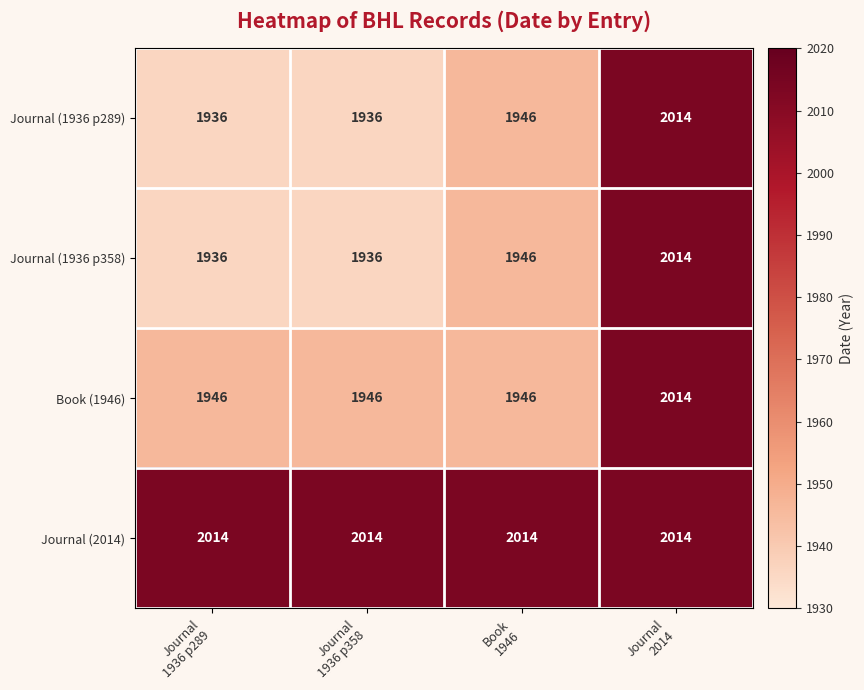

Count the Journal (1936 p358) values in the range 1936 to 2014.

4